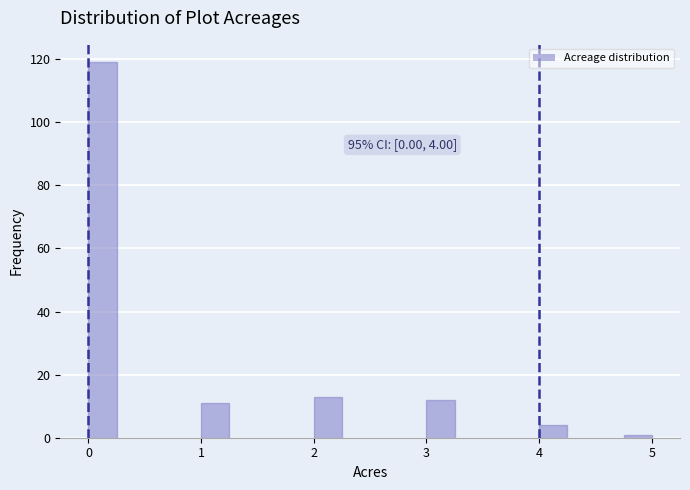

Read against the x-axis, roughly where is the centre of the tallest bar?

0.1